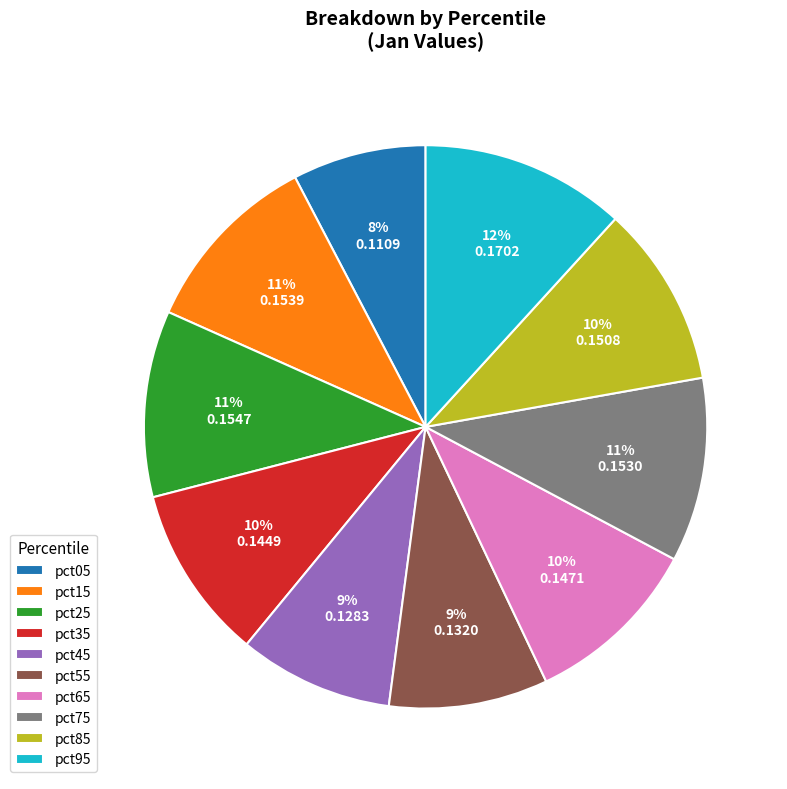

Combined, do pct45 and pct65 account for over 50%?

No